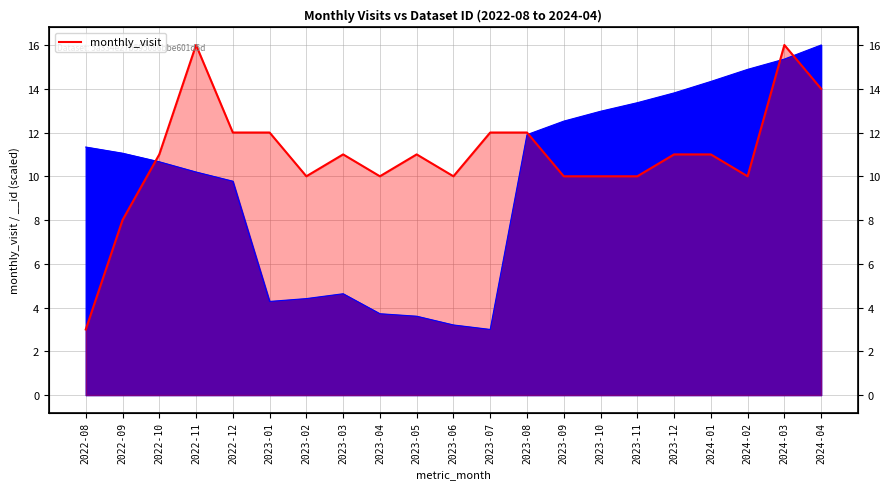

Reading left to right, transcribe all the data shown in this chart.

3	8	11	16	12	12	10	11	10	11	10	12	12	10	10	10	11	11	10	16	14